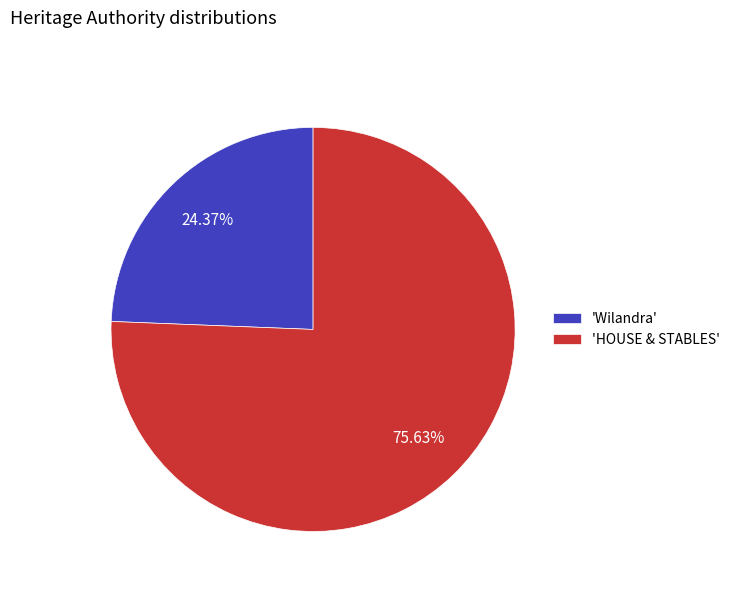

Rank the categories by value from lowest to highest.

'Wilandra', 'HOUSE & STABLES'